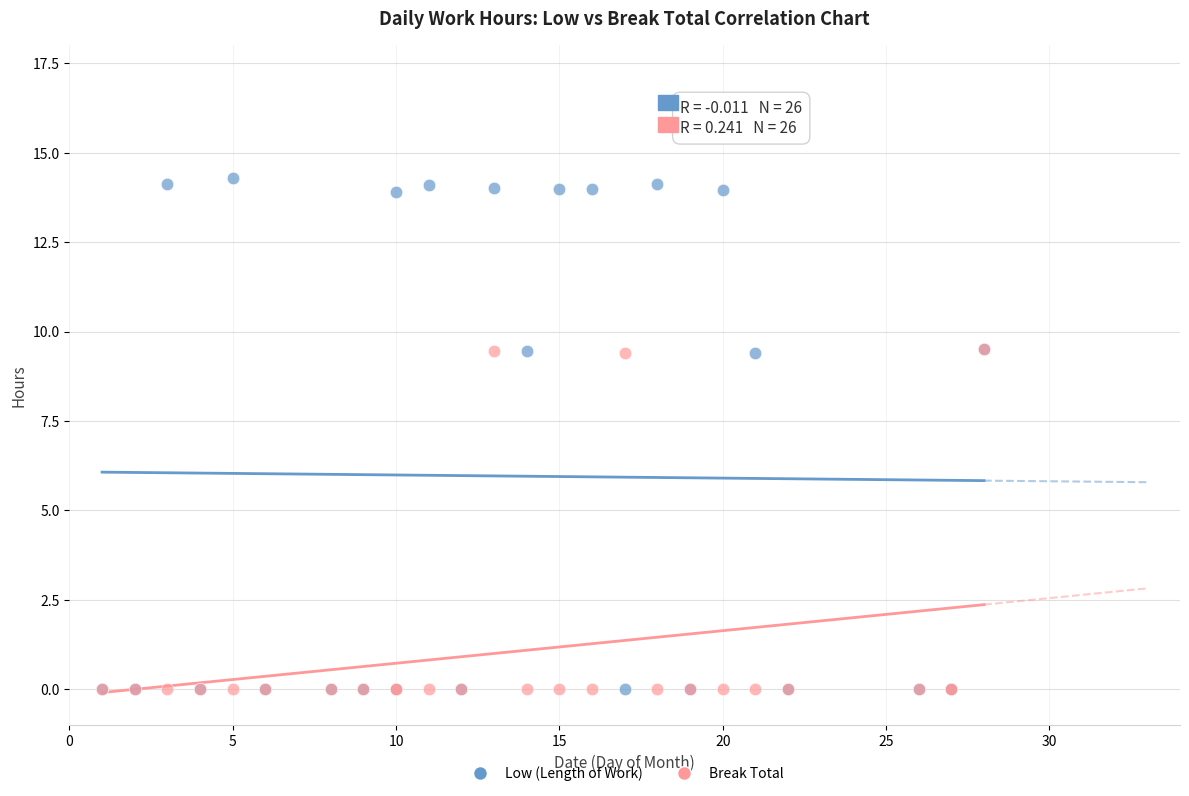

What are all the series names shown in the legend?

Low (Length of Work), Break Total